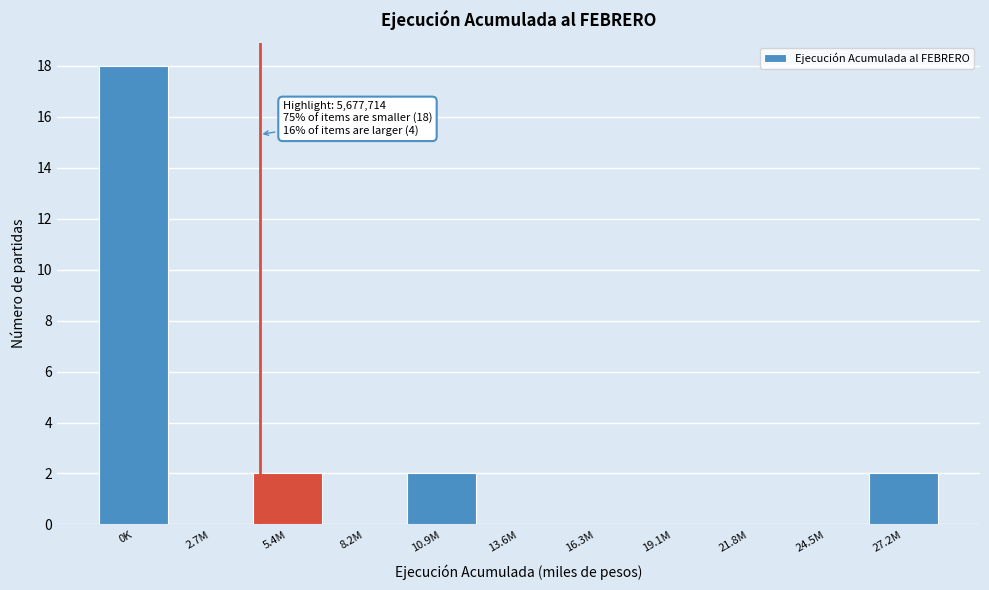

Reading left to right, list all the values displayed in this chart.

0K=18	2.7M=0	5.4M=2	8.2M=0	10.9M=2	13.6M=0	16.3M=0	19.1M=0	21.8M=0	24.5M=0	27.2M=2